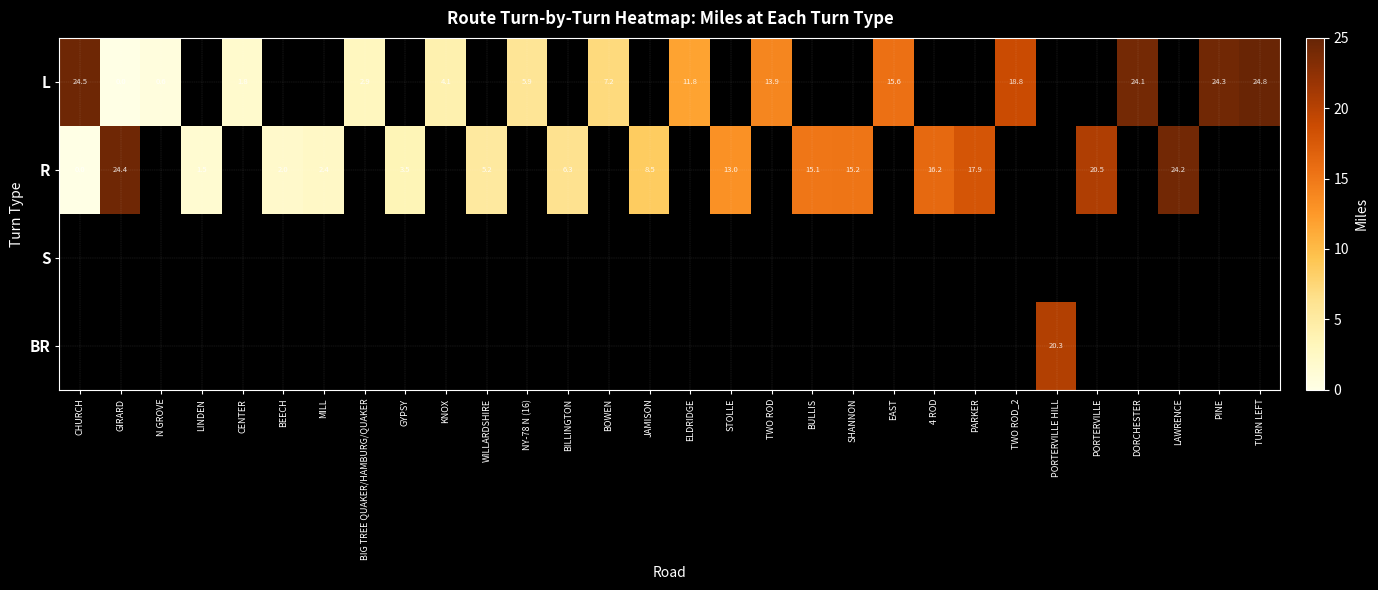

What is the difference between the L values at CENTER and BIG TREE QUAKER/HAMBURG/QUAKER?

1.1